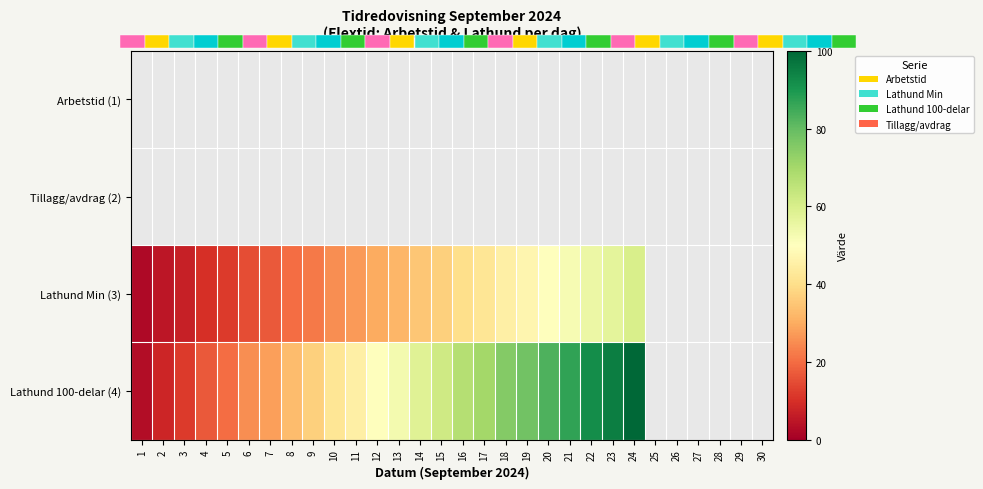

Rank the series at 22 from highest to lowest value.

Lathund 100-delar (4), Arbetstid (1), Tillagg/avdrag (2), Lathund Min (3)